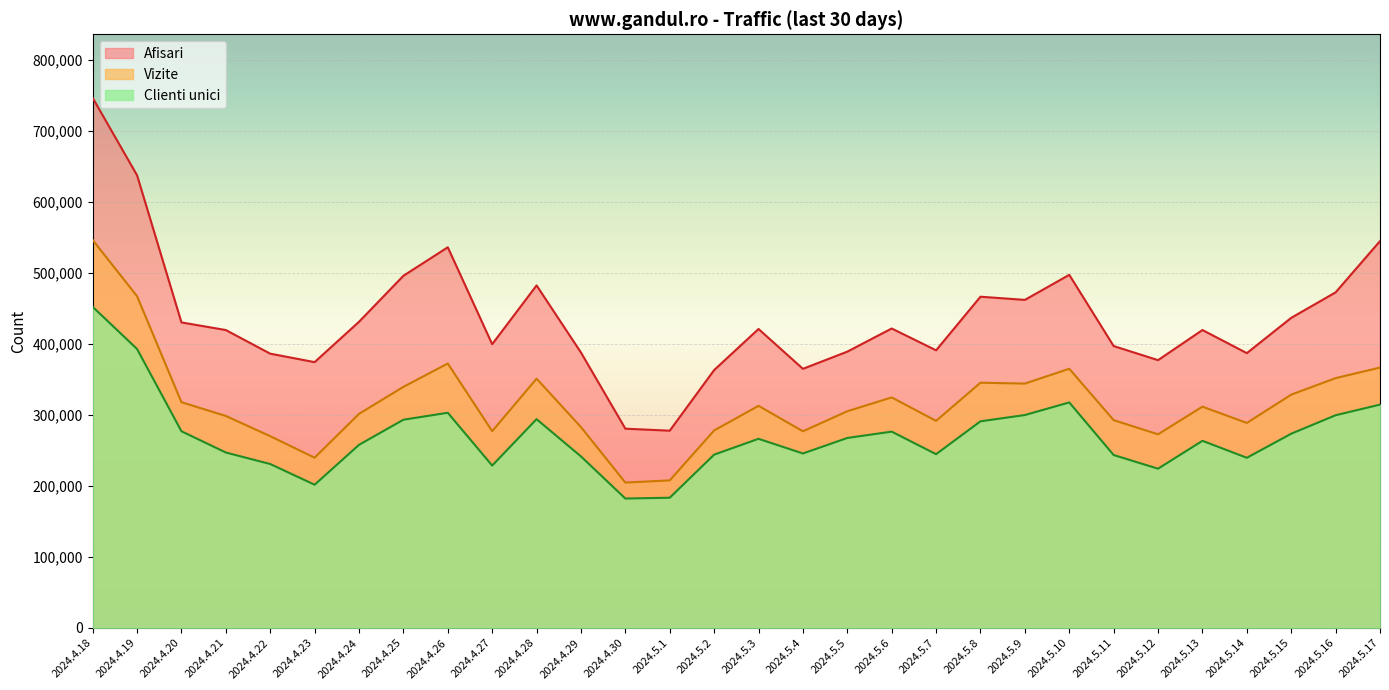

Which label corresponds to the largest value in the chart?

2024.4.18